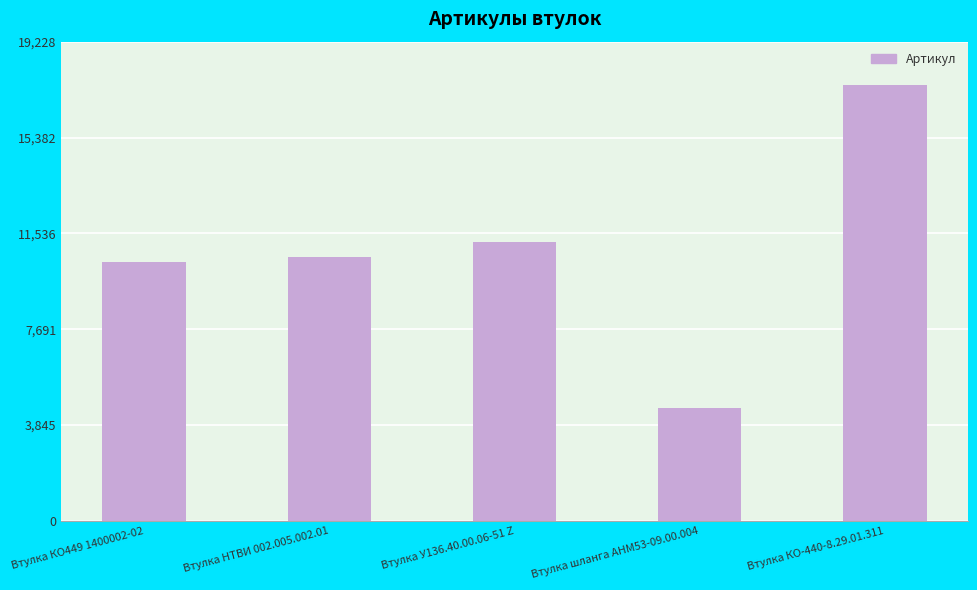

What is the approximate value at Втулка У136.40.00.06-51 Z, to the nearest 50?

11200